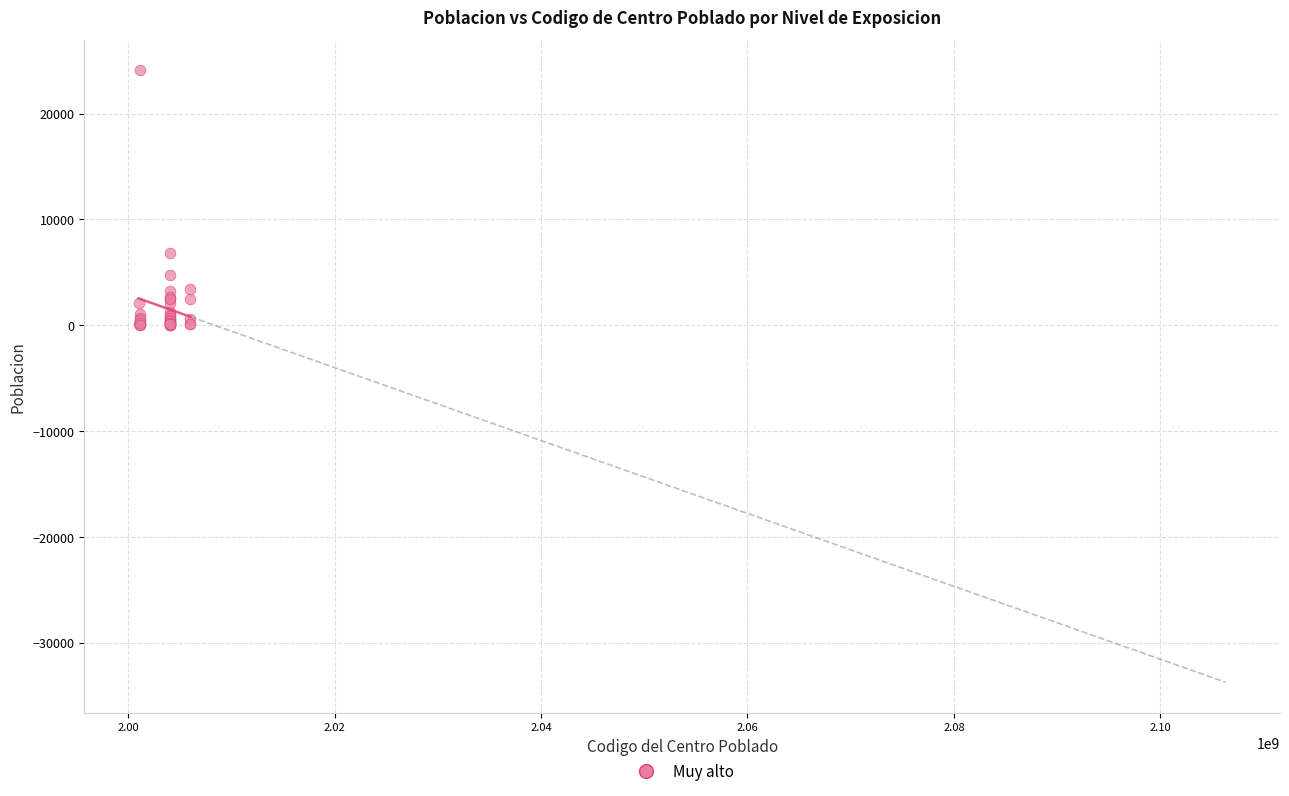

What Y value in the scatter plot is closest to 12038?

6787